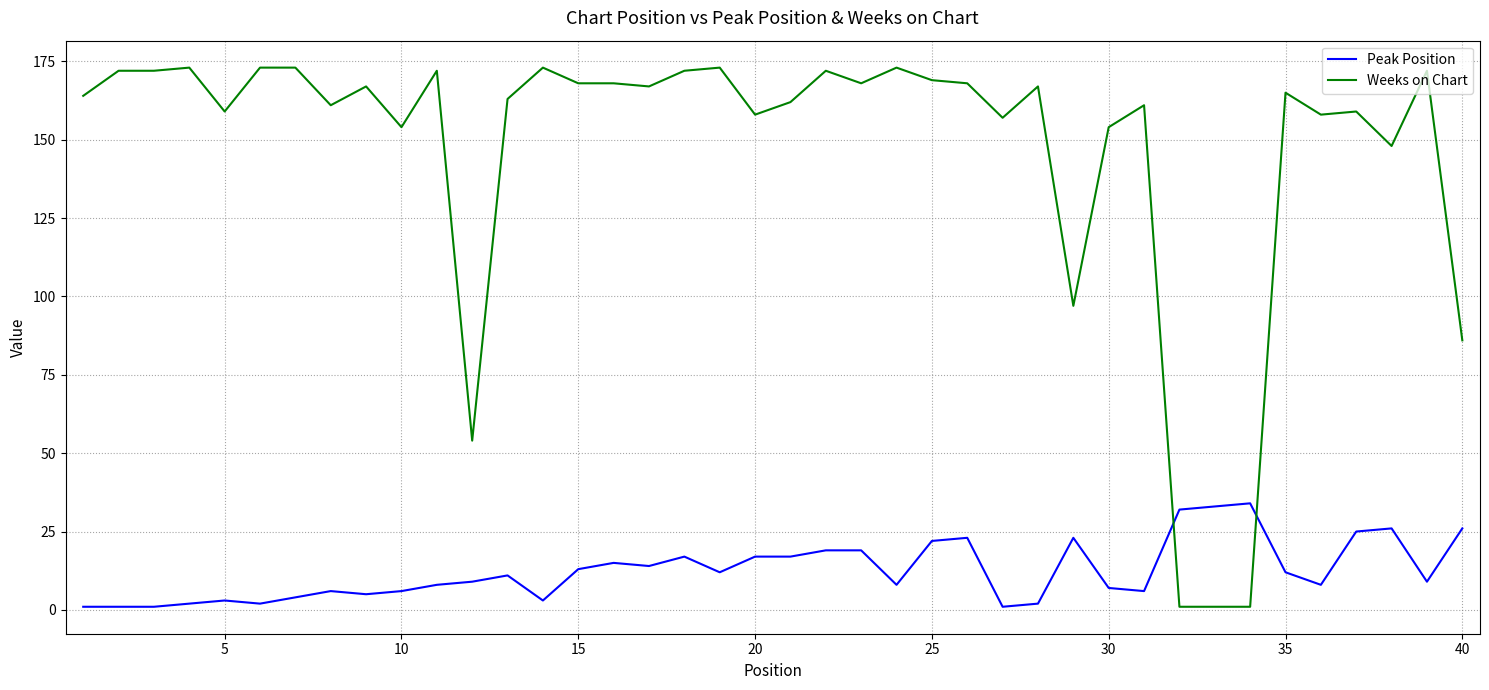

True or false: Weeks on Chart and Peak Position cross at least once.

True